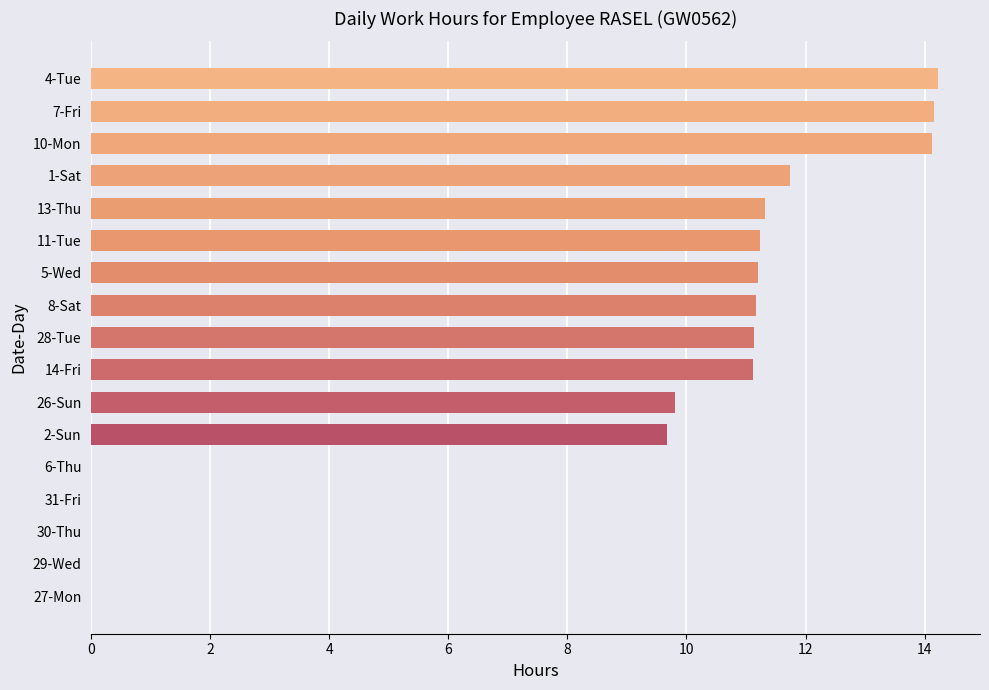

The chart shows a value of 11.1 at 28-Tue. True or false?

True